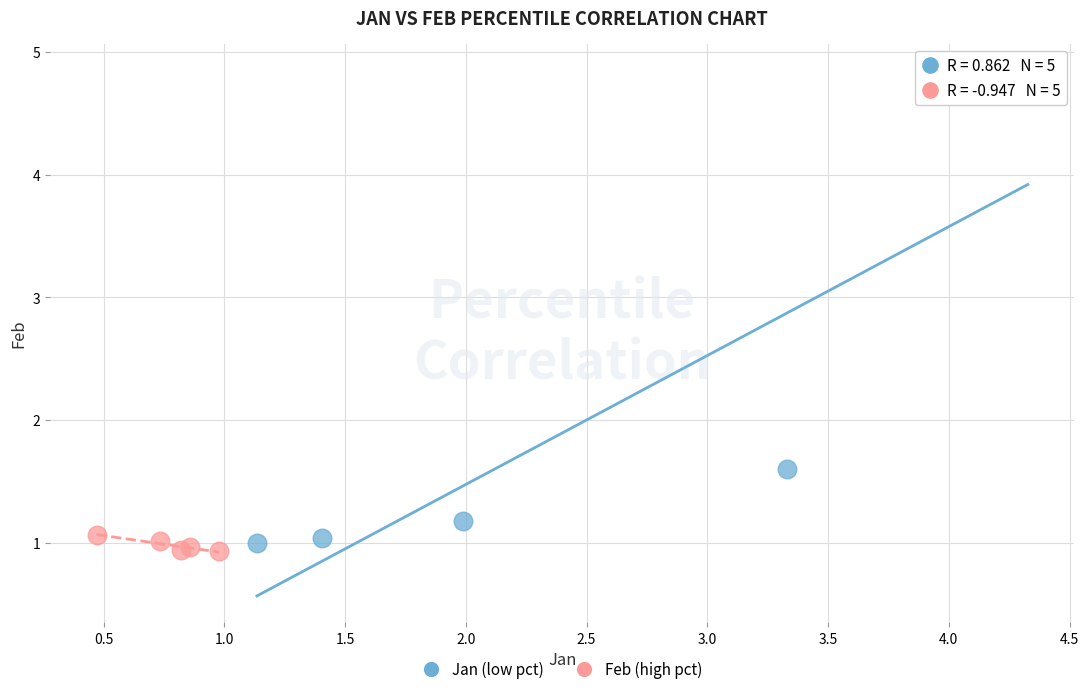

Which series contains the highest Y value?

Jan (low pct)